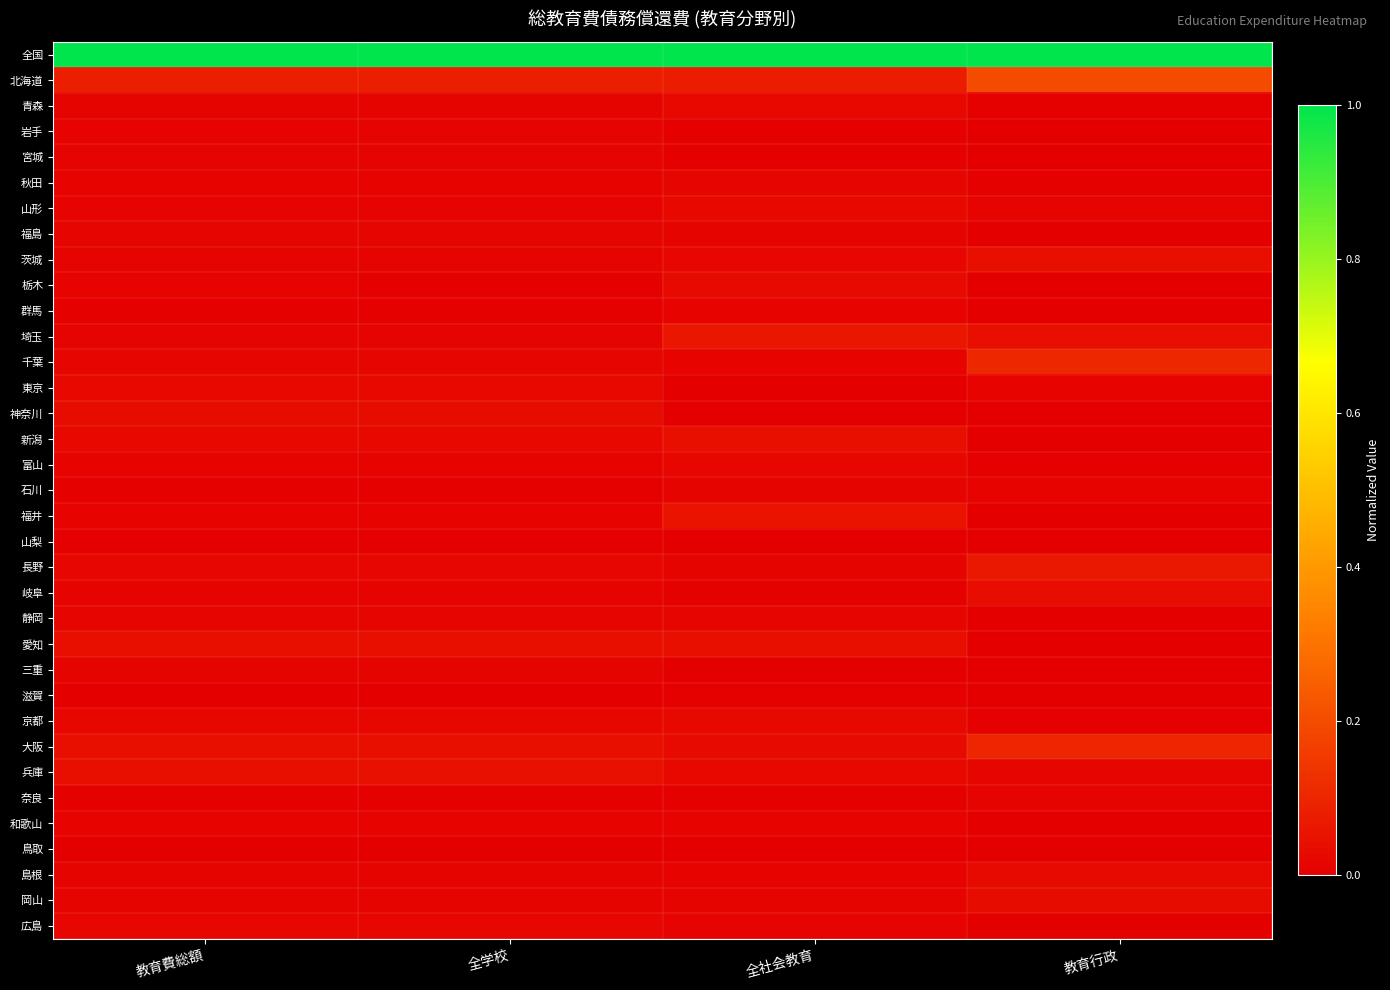

What is the total value across all series at 全学校?

1.6